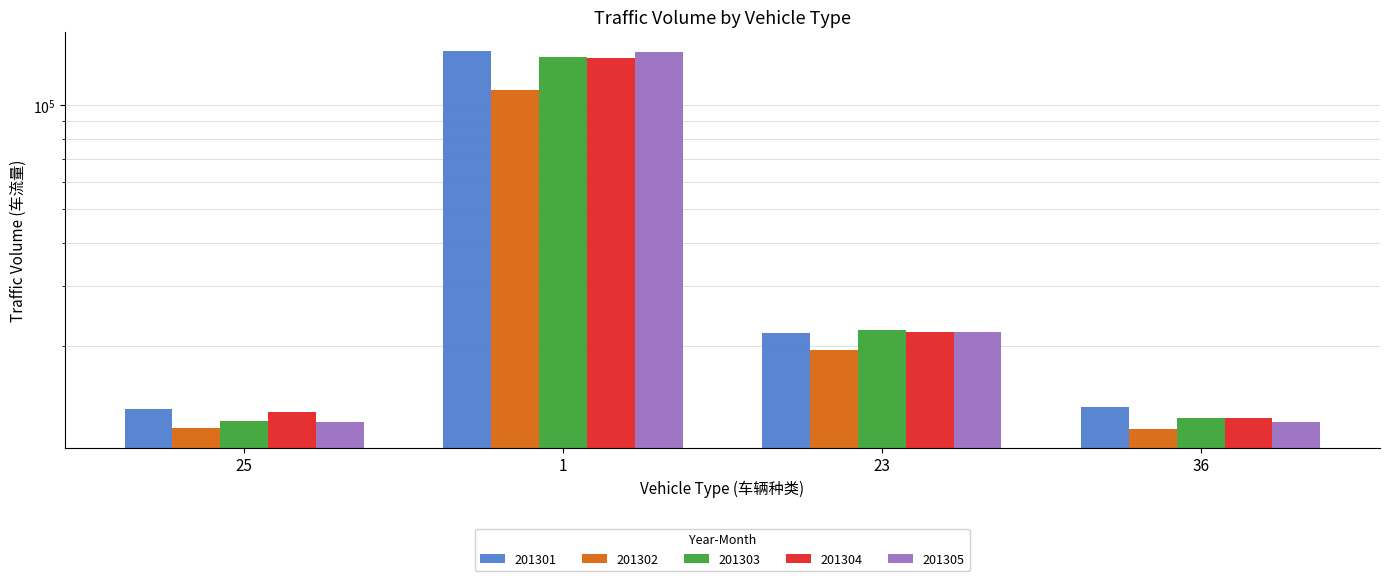

What is the label of the 1st bar from the right?

36